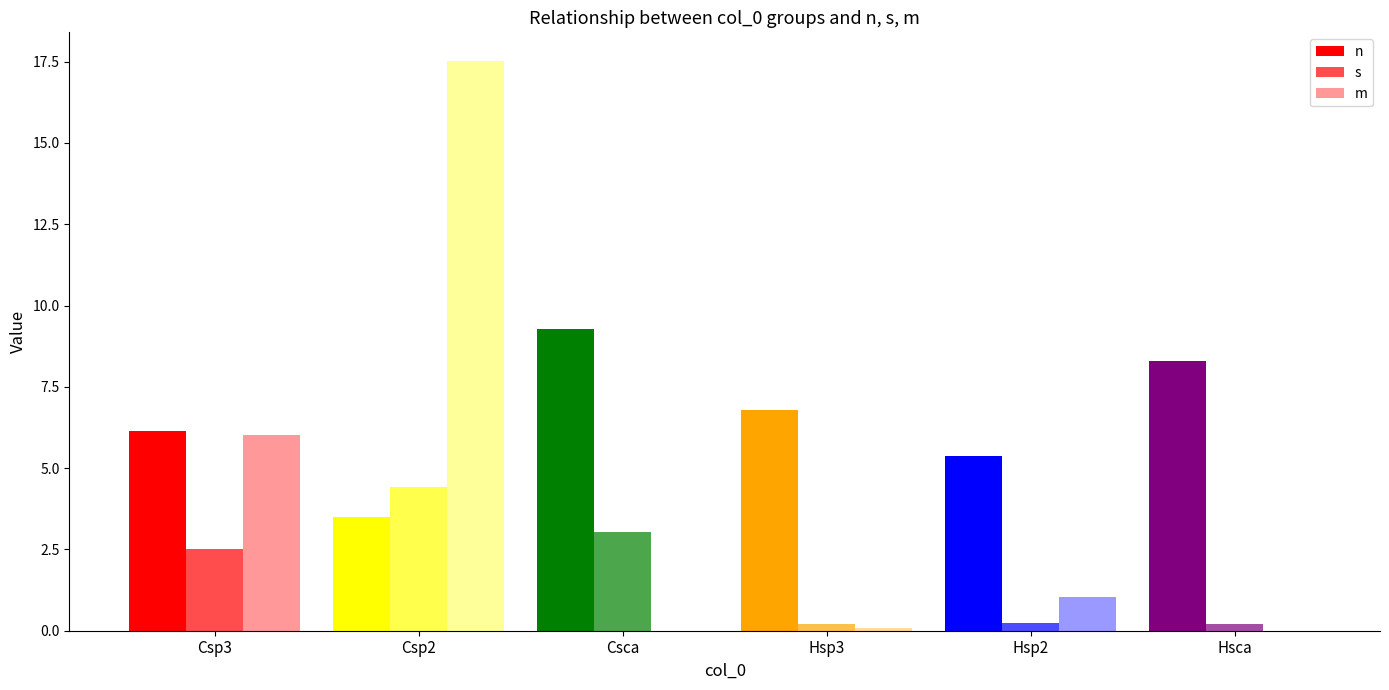

At Csp2, list the series in order from smallest to largest.

n, s, m